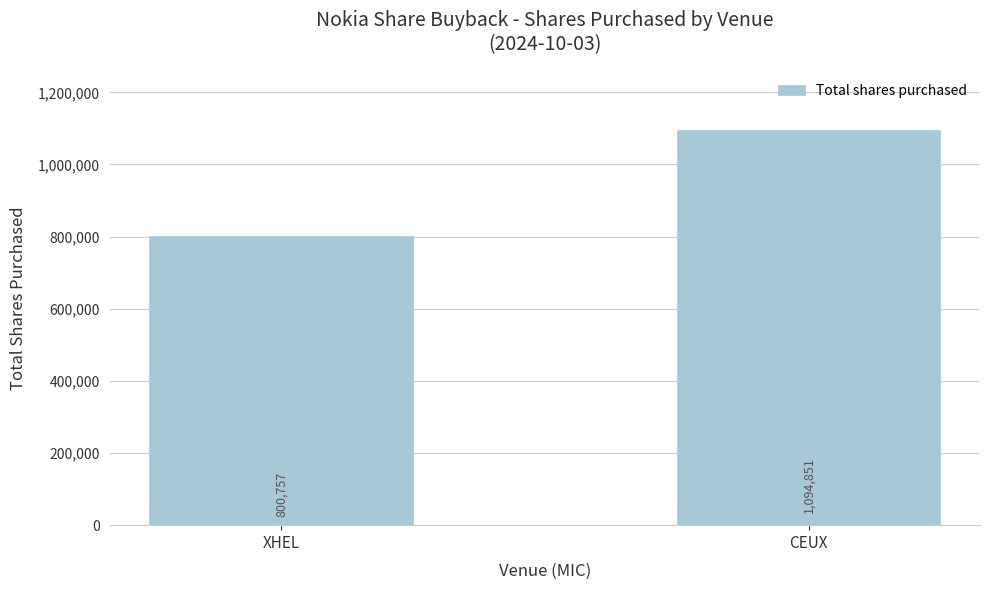

What is the change in value from XHEL to CEUX?

+294094